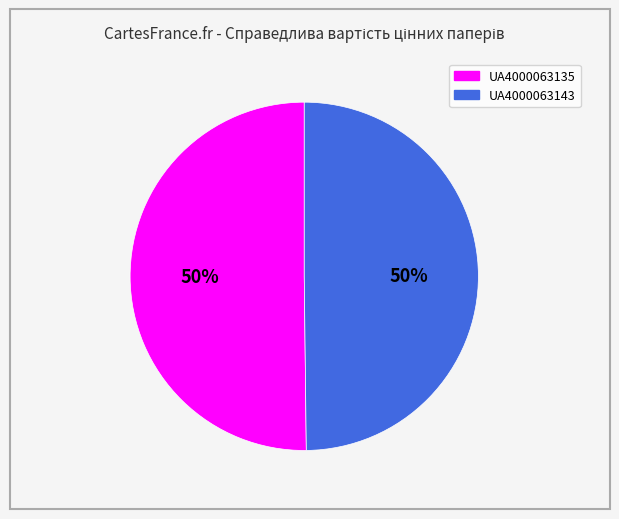

To the nearest percent, what portion does UA4000063135 represent?

50%